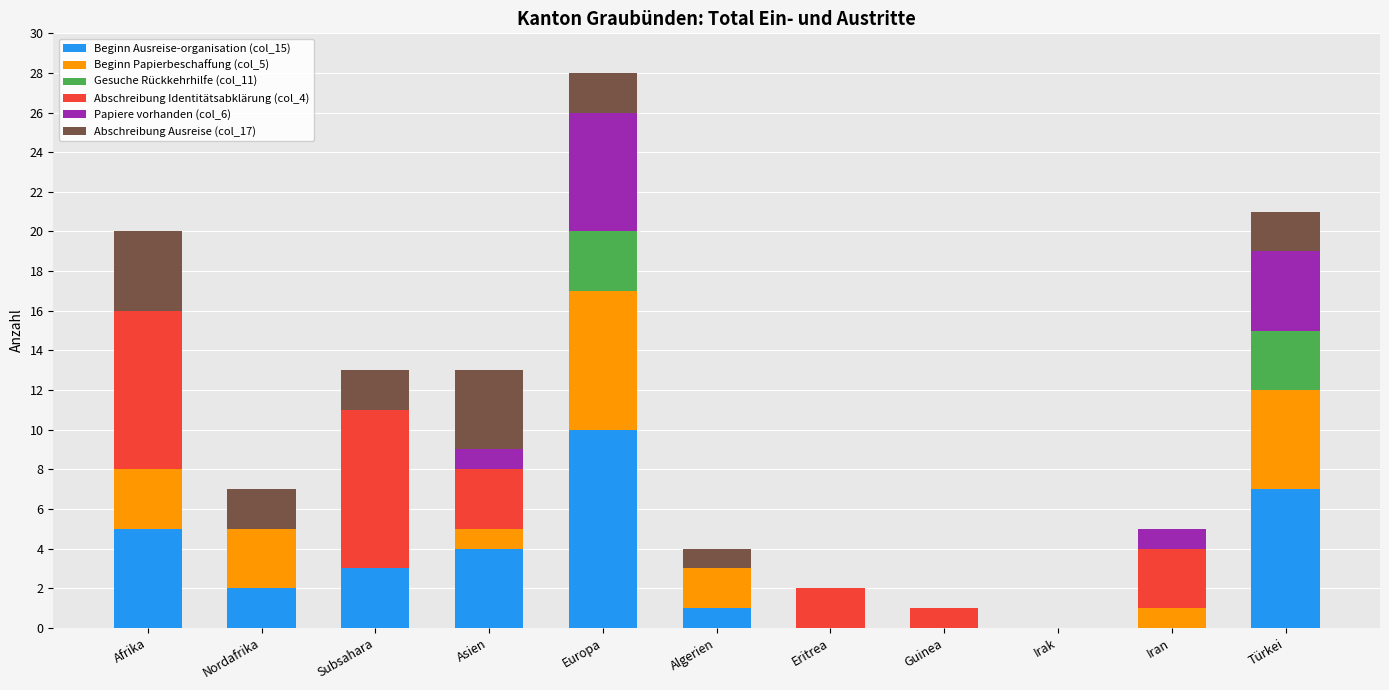

How many series are shown in this chart?

6